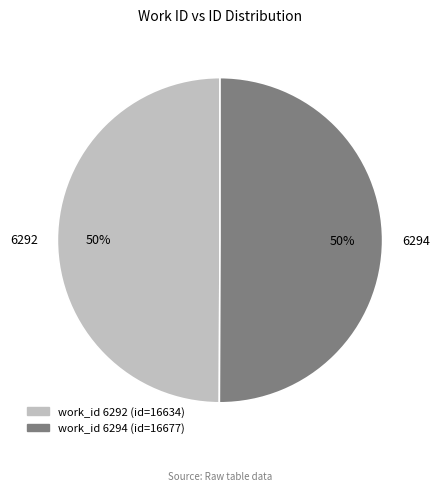

The 6292 slice represents 50% of the pie. True or false?

True